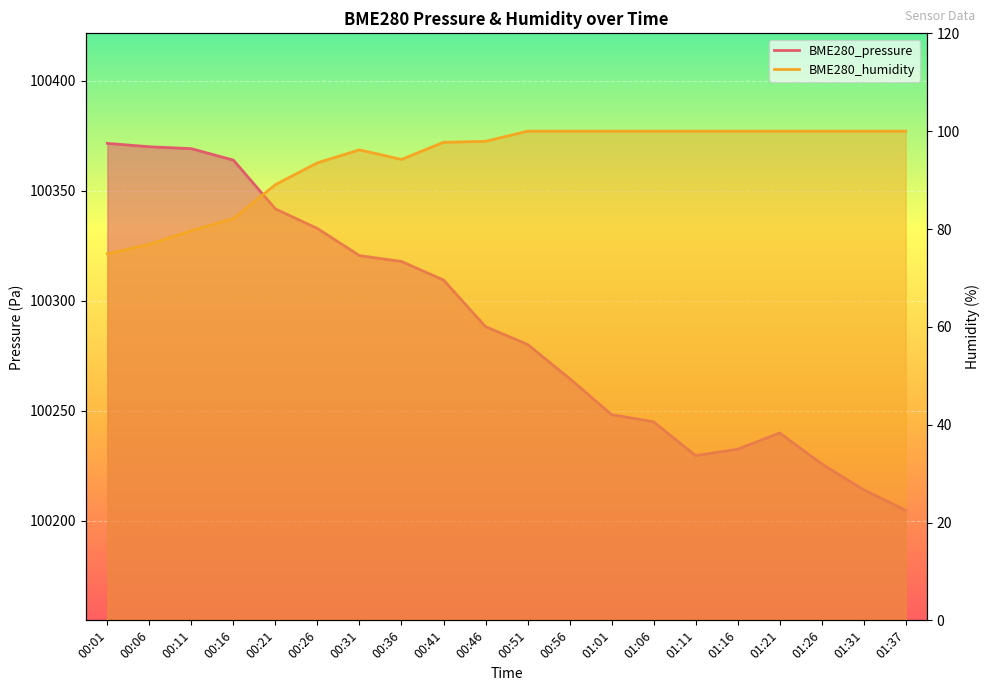

At which category is the sum across all series the highest?

00:11